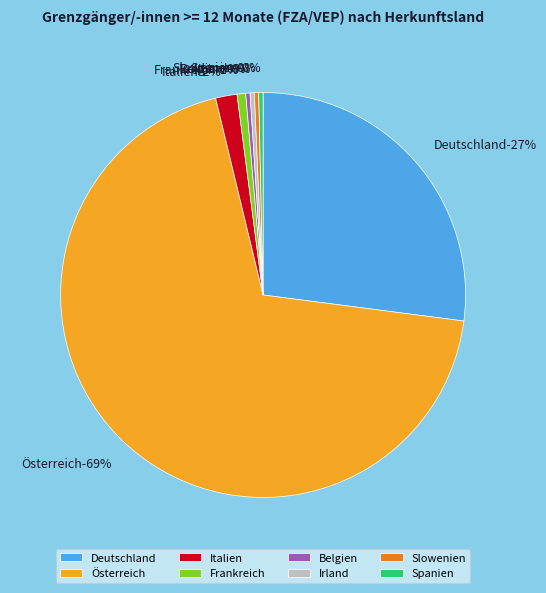

How many segments does this pie chart have?

8